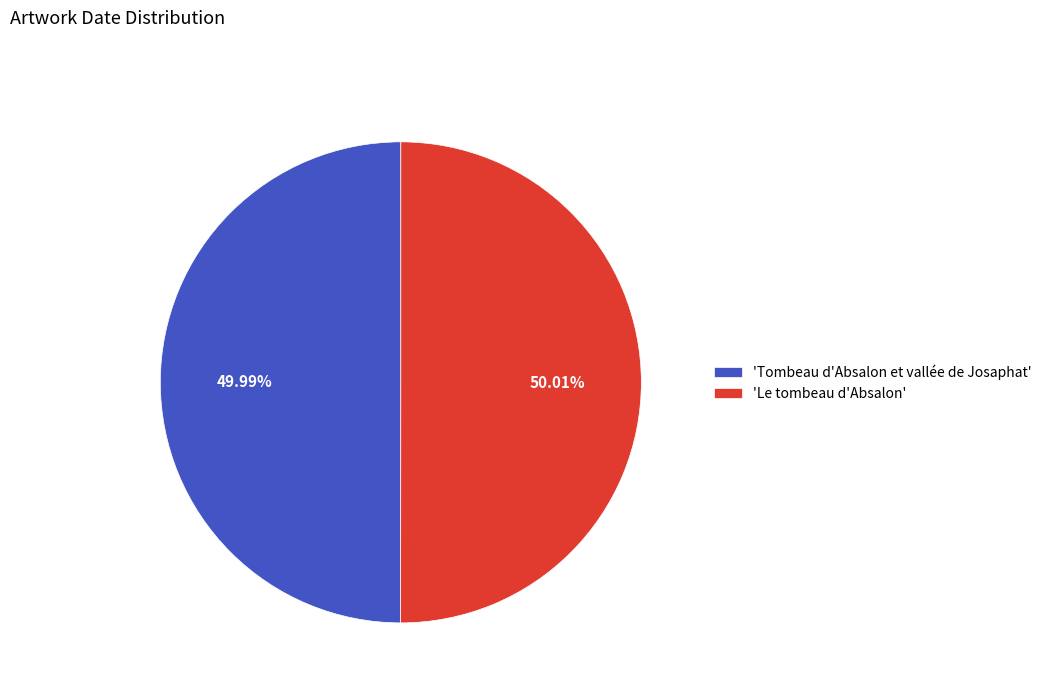

How many segments does this pie chart have?

2